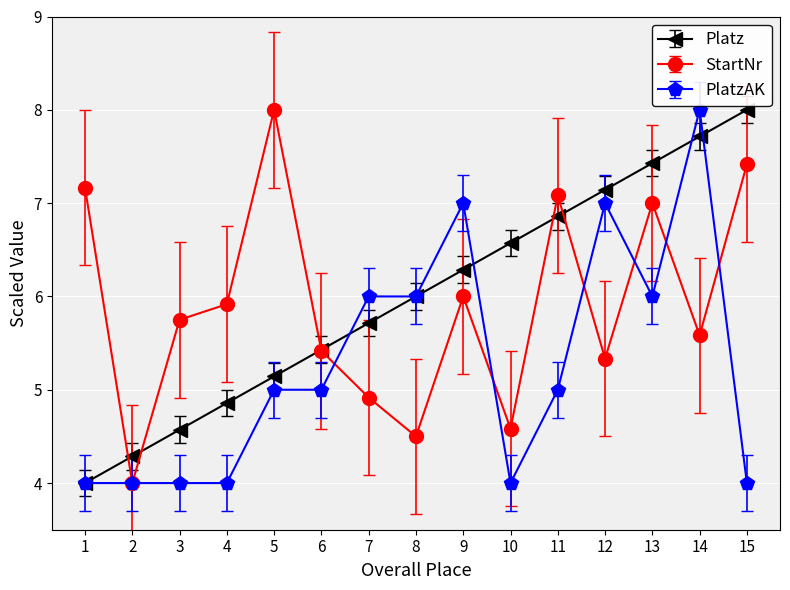

What are all the series names shown in the legend?

Platz, StartNr, PlatzAK